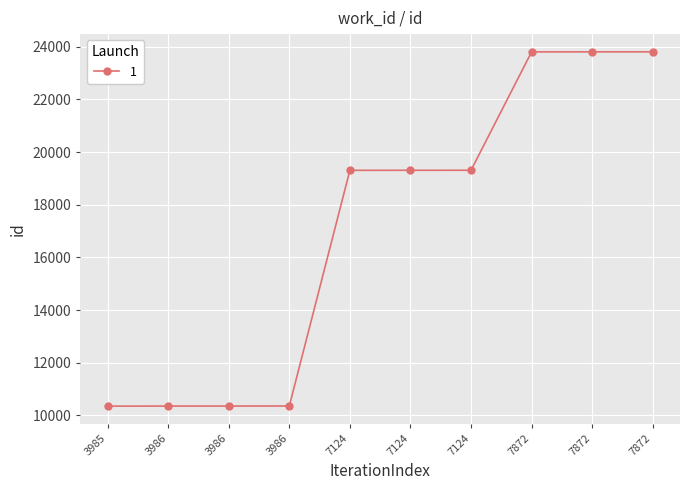

Count the number of categories in the chart.

10